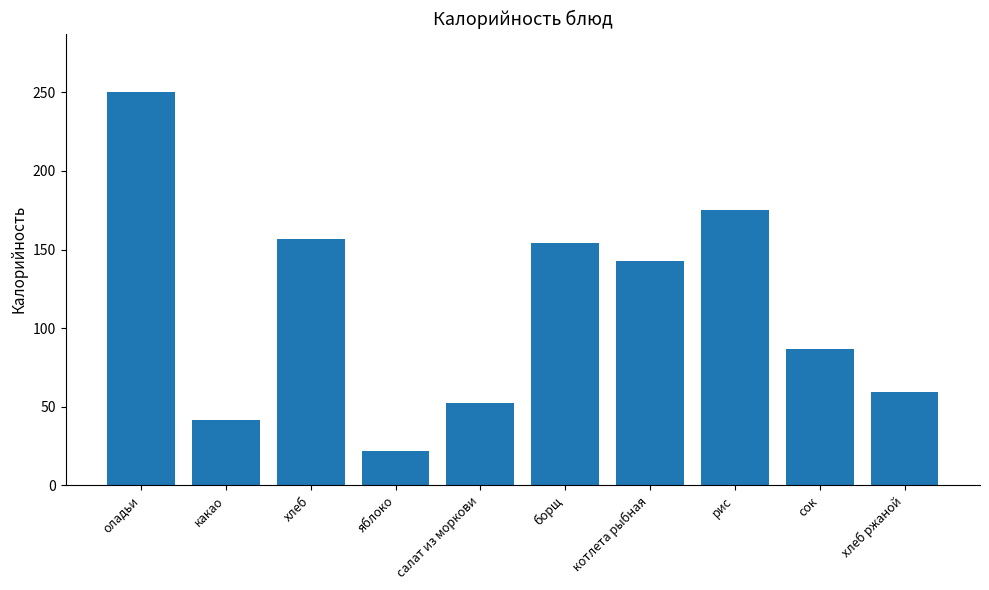

What is the difference between the maximum and minimum values?

228.0